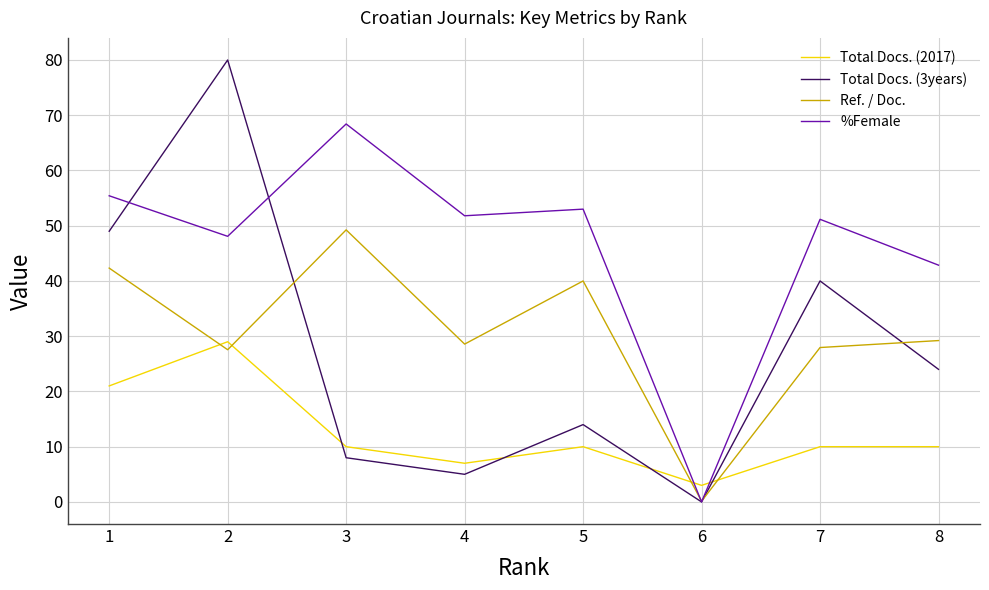

Where is %Female nearest to the value 34?

8